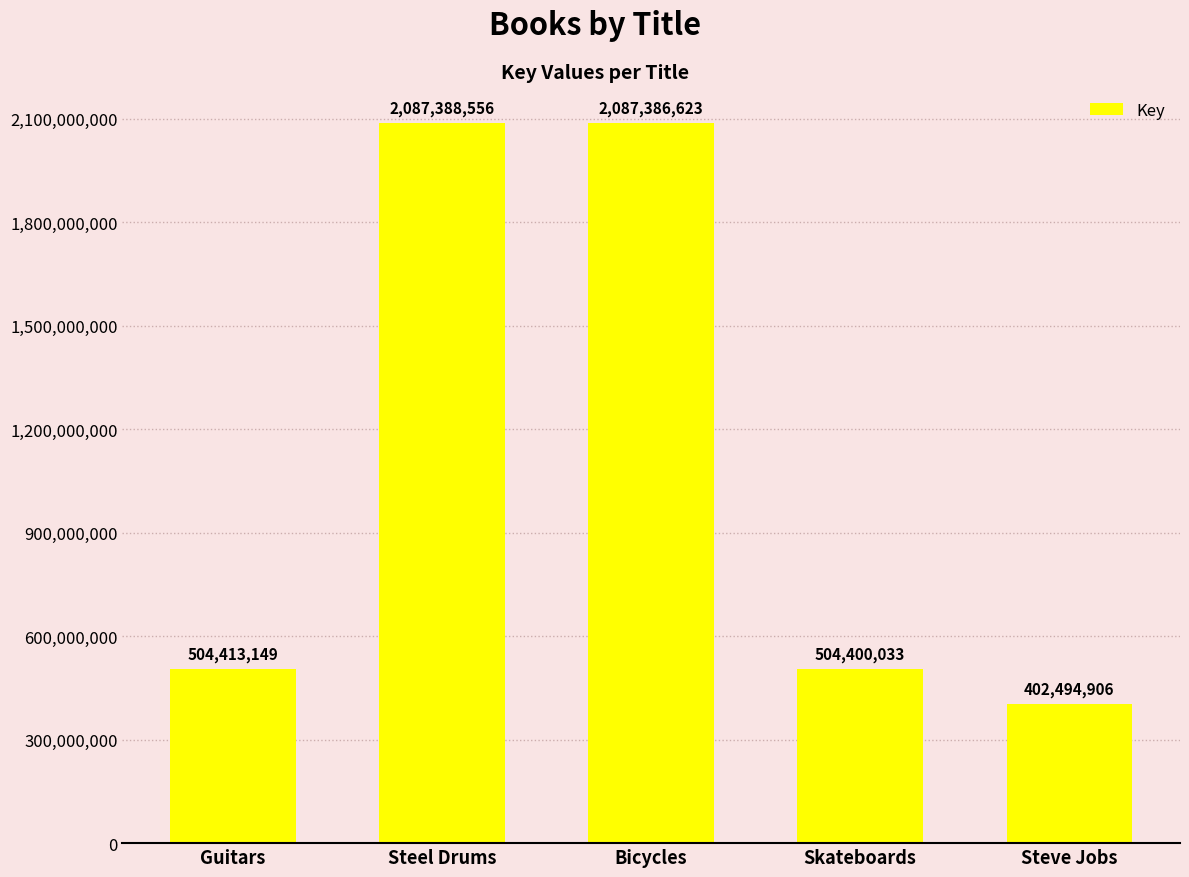

Are the bars horizontal?

No